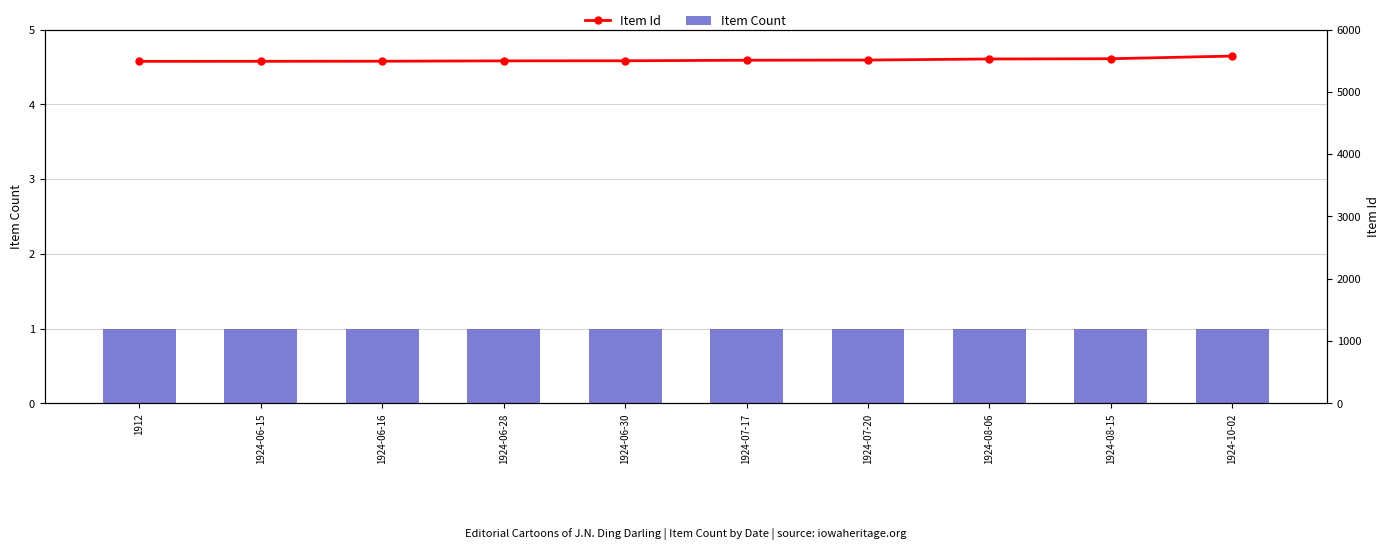

How many data points in Item Id are less than 5509?

5